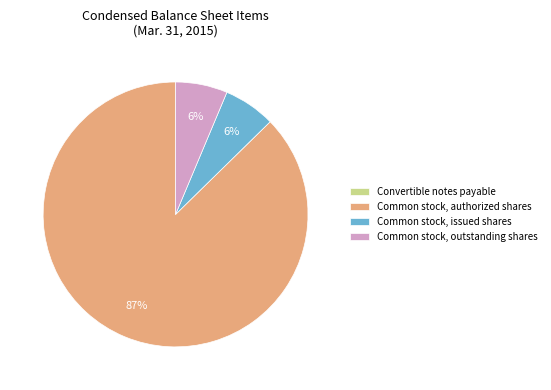

Approximately how many times larger is the value at Common stock, issued shares compared to Common stock, outstanding shares?

1.0